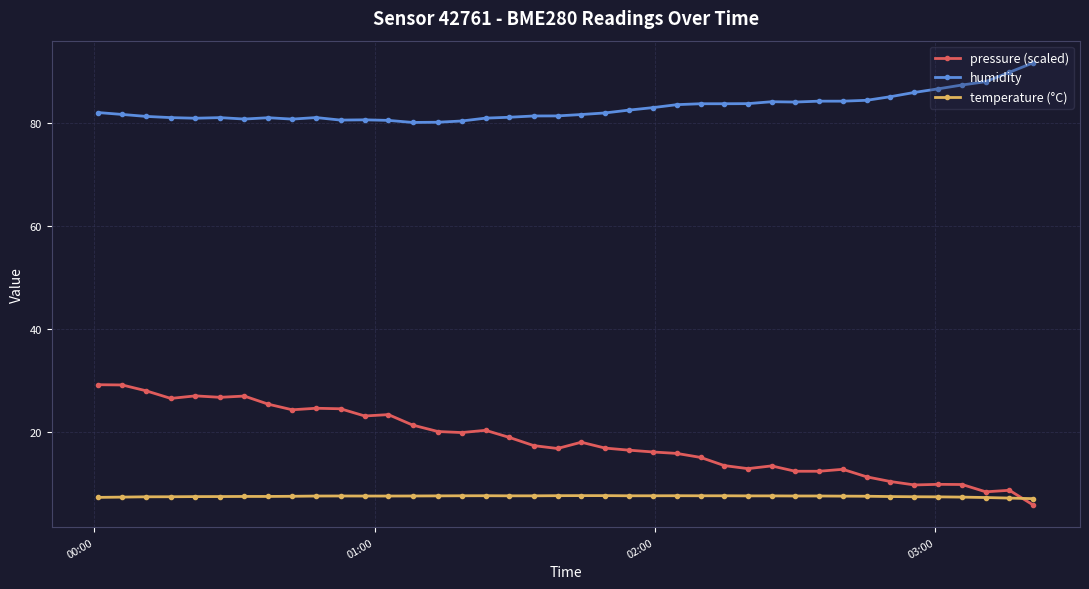

What is the greatest value displayed?

91.8